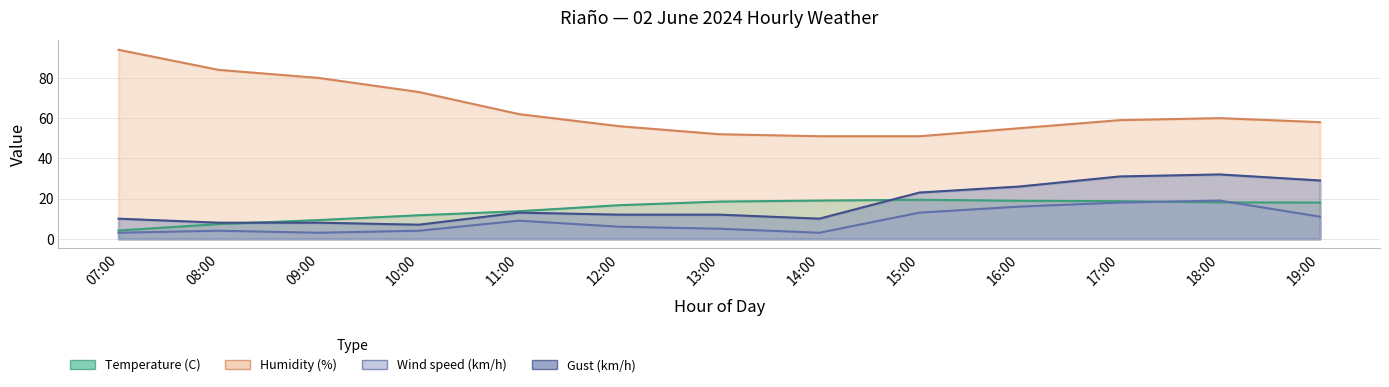

Which series has the widest spread of values?

Humidity (%)